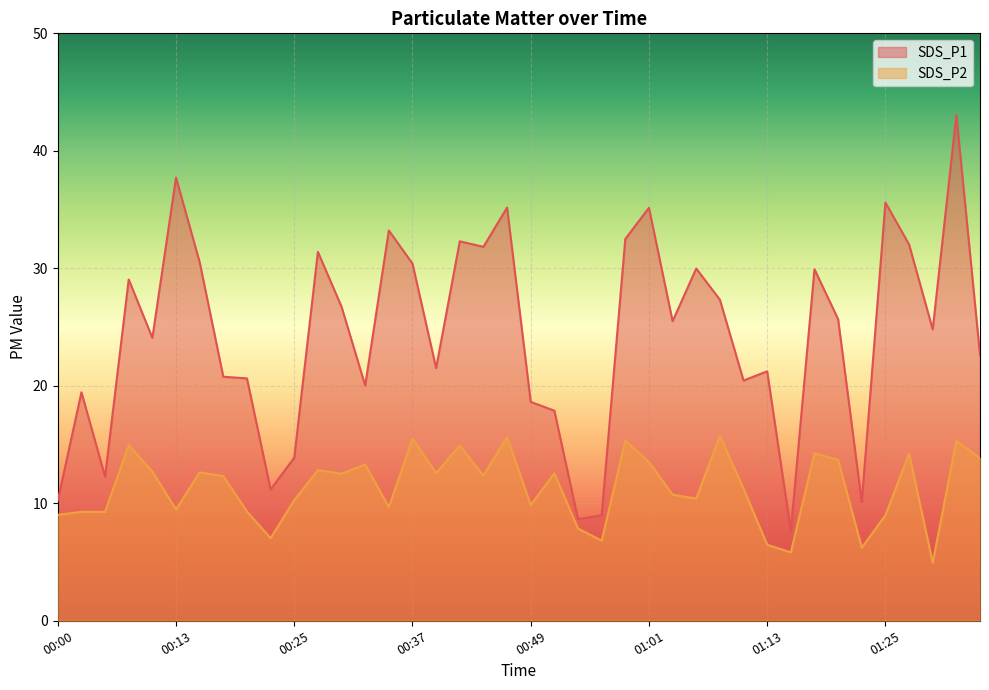

How many lines are shown in the chart?

2